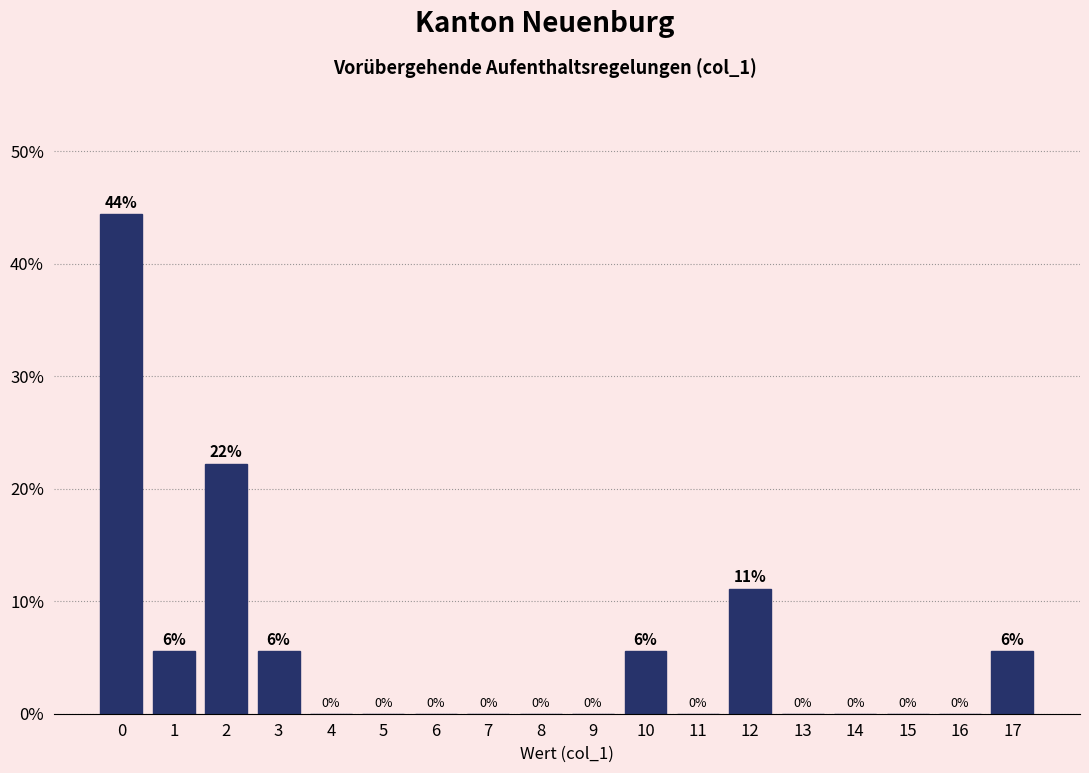

Over which range of the x-axis is the bar tallest?

-0.5 to 0.5